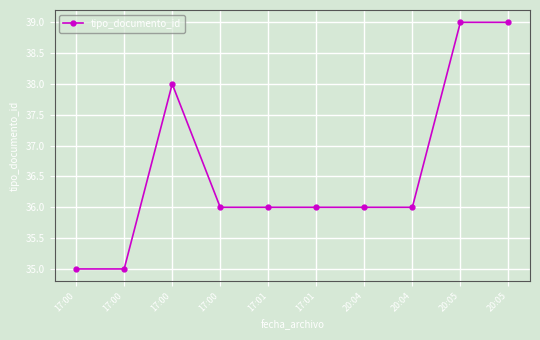

The chart shows a value of 39 at 20:05. True or false?

True